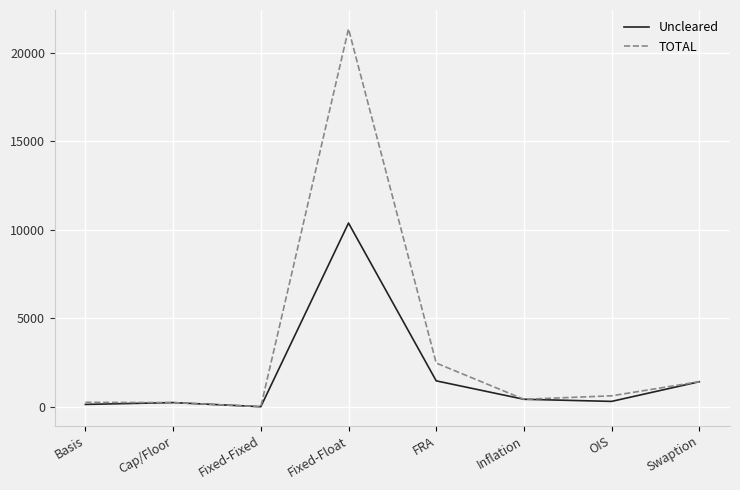

True or false: TOTAL has a value of 635 at OIS.

True